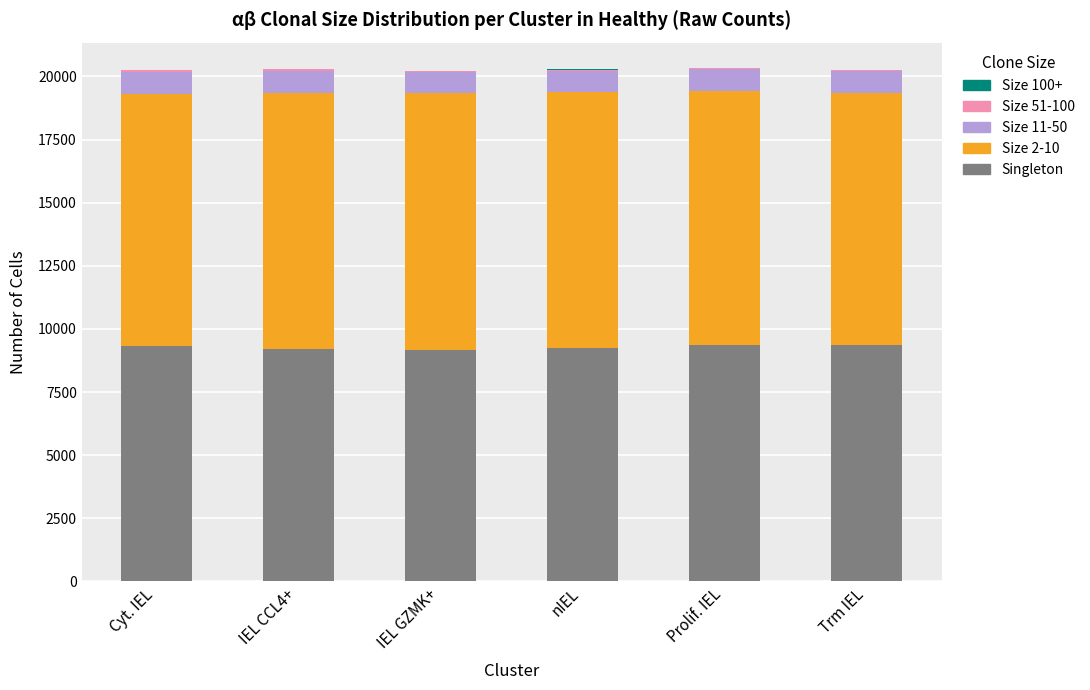

What is the maximum value for Singleton?

9377